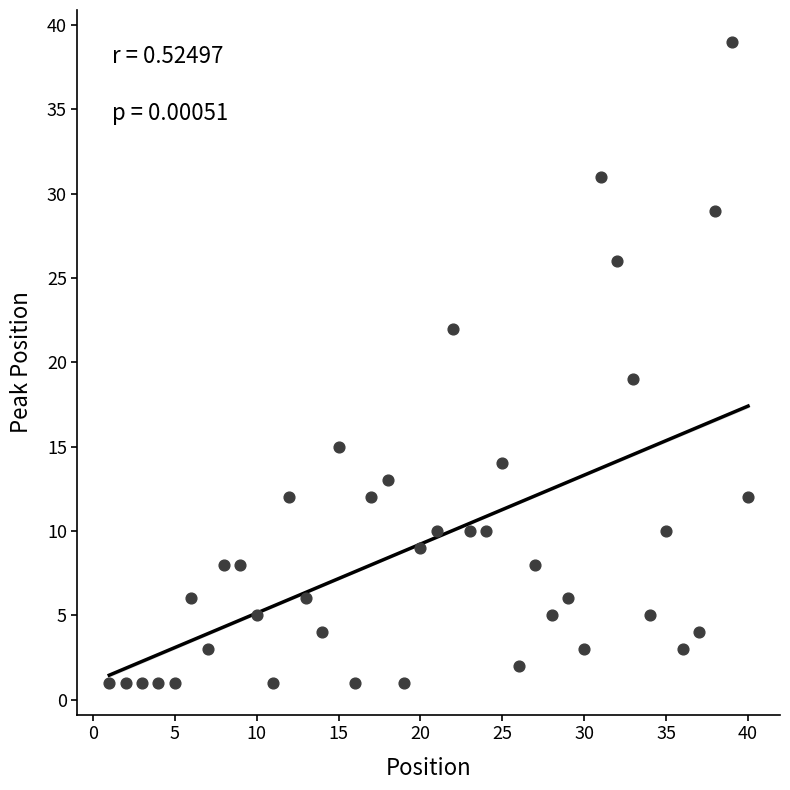

What Y value in the scatter plot is closest to 20?

19